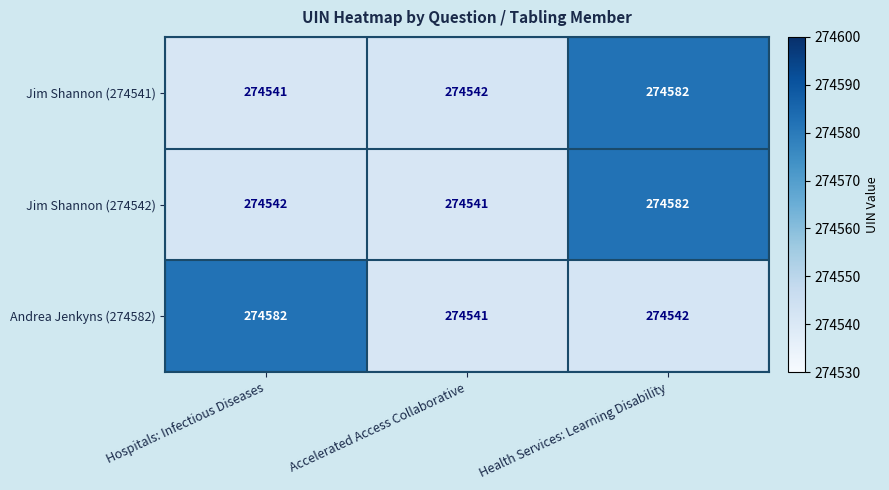

Is the value of Jim Shannon (274542) at Hospitals: Infectious Diseases greater than the value of Jim Shannon (274541) at Health Services: Learning Disability?

No